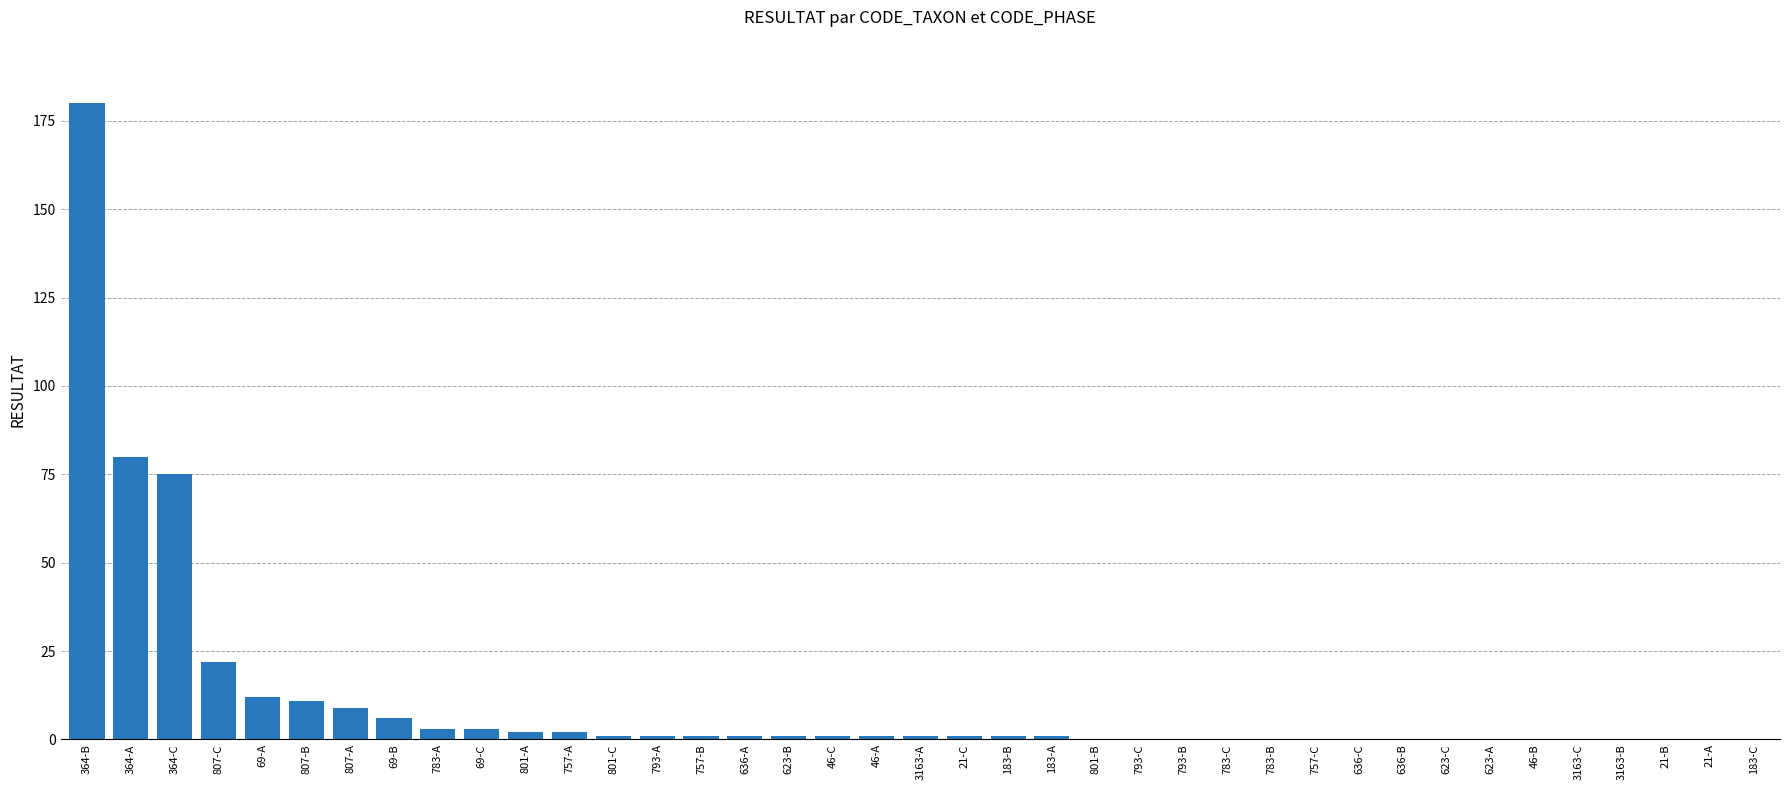

At which label is the value closest to 90?

364-A